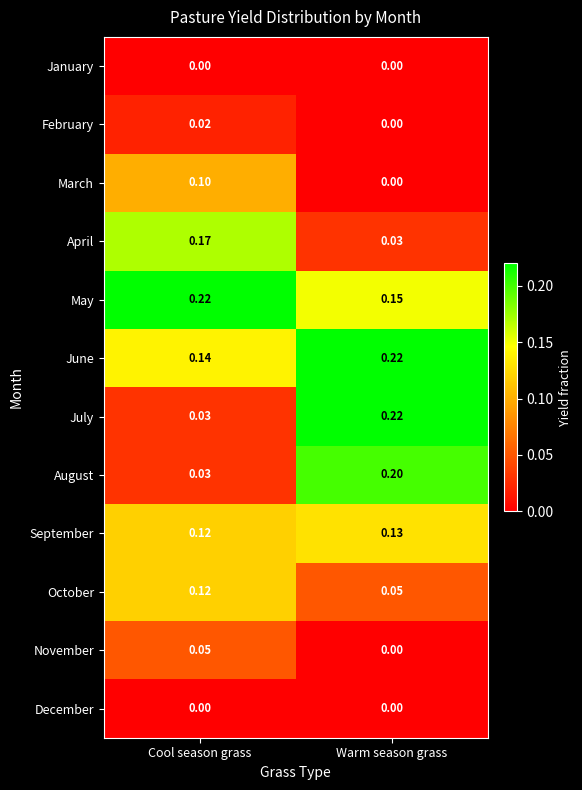

Which series has the largest range (max minus min)?

July